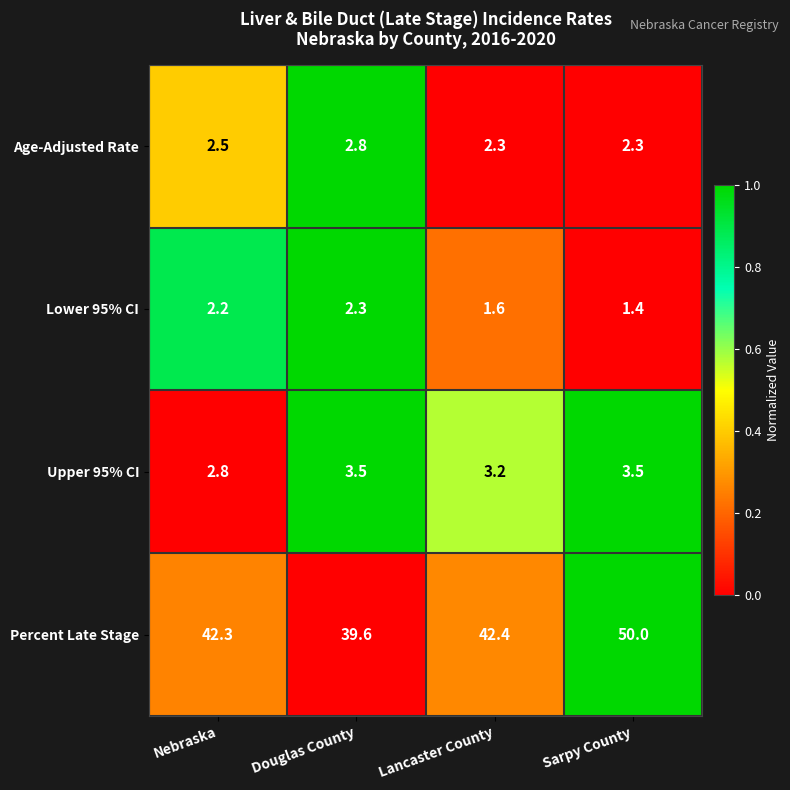

What is the spread (max minus min) of values at Nebraska?

40.1